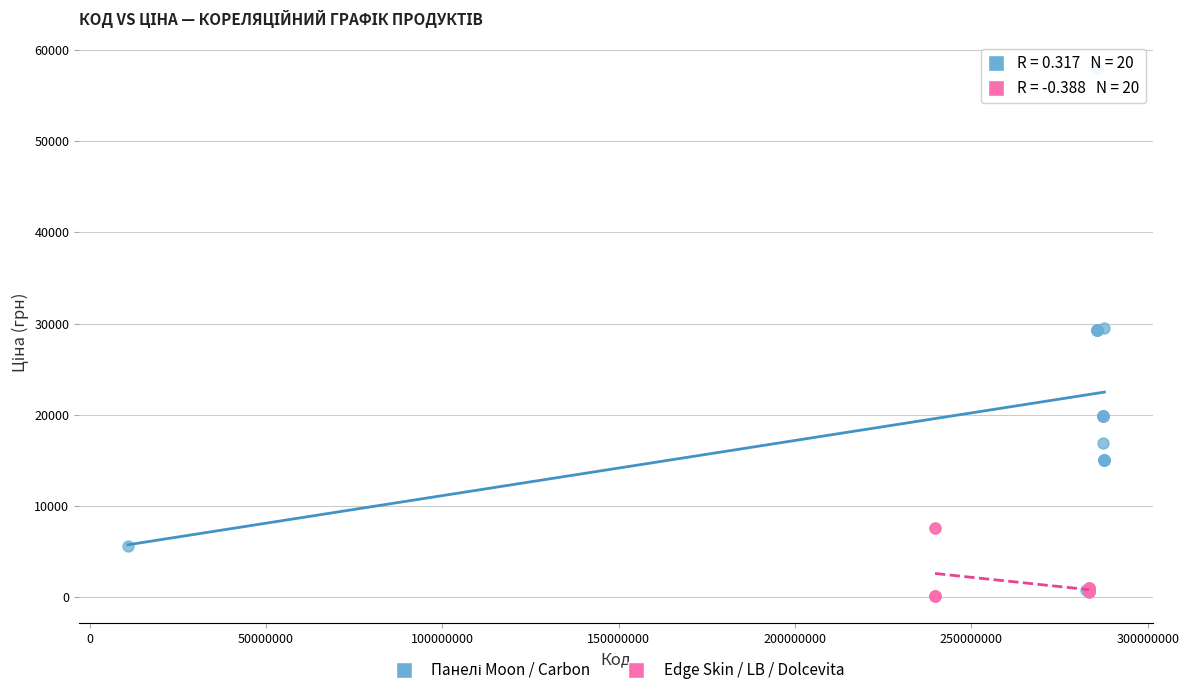

Which series reaches the minimum Y coordinate?

Edge Skin / LB / Dolcevita